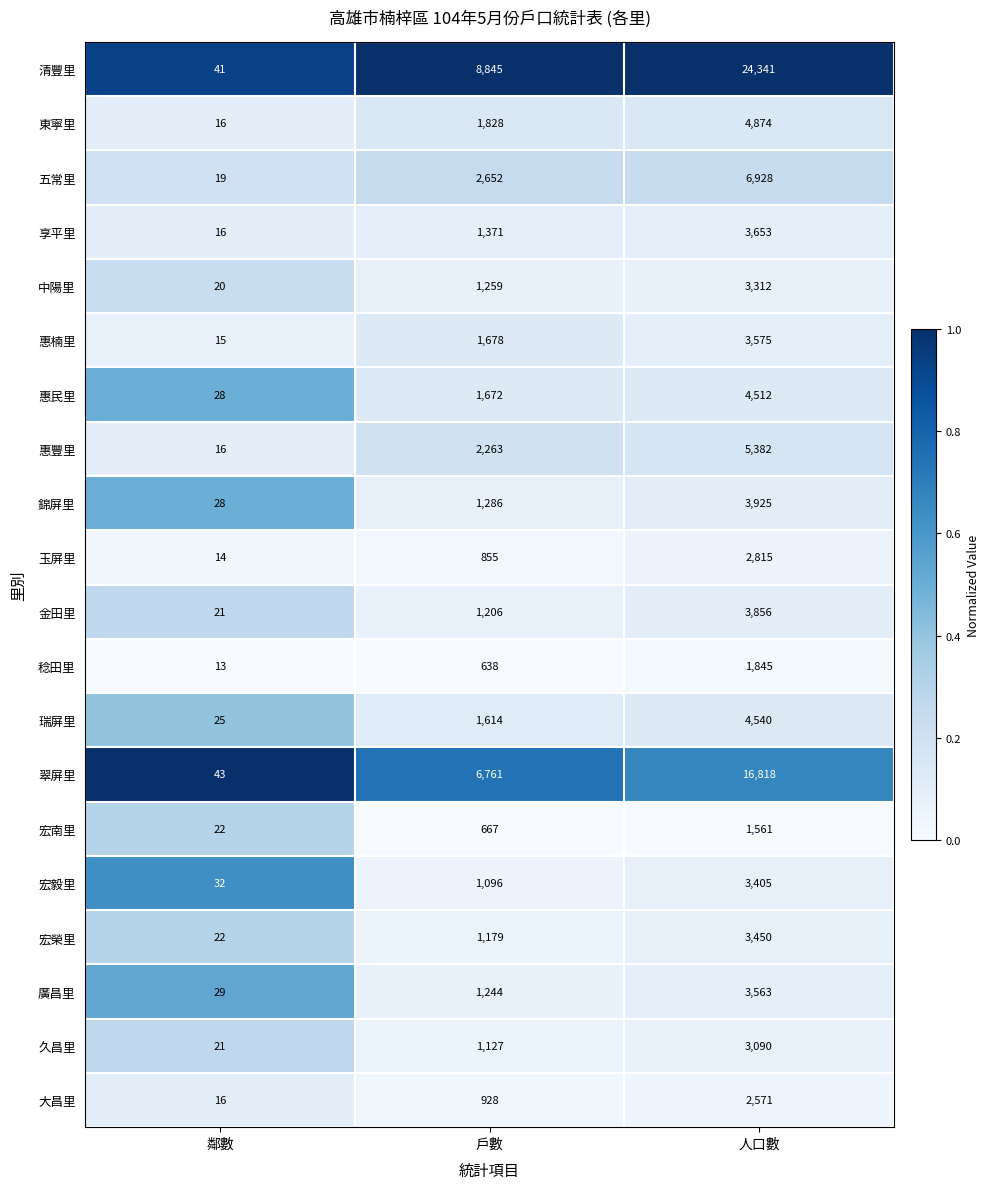

Is it true that 惠豐里 equals 7497 at 人口數?

False